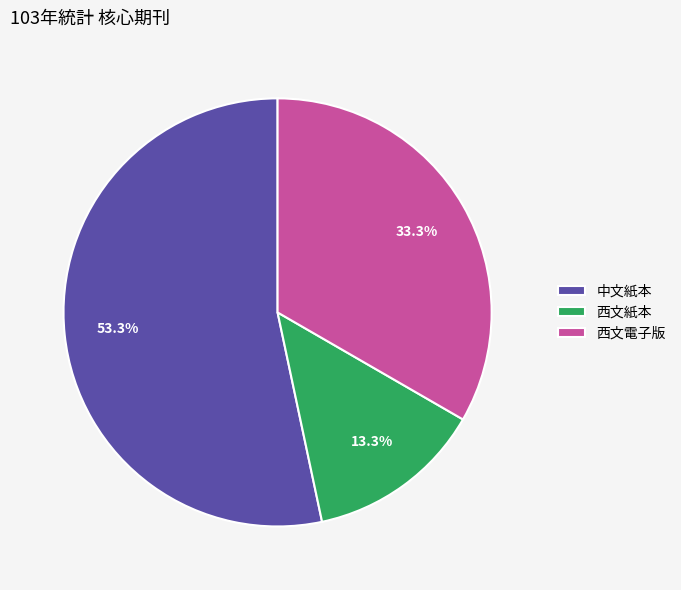

True or false: 西文電子版 accounts for 33% of the total.

True